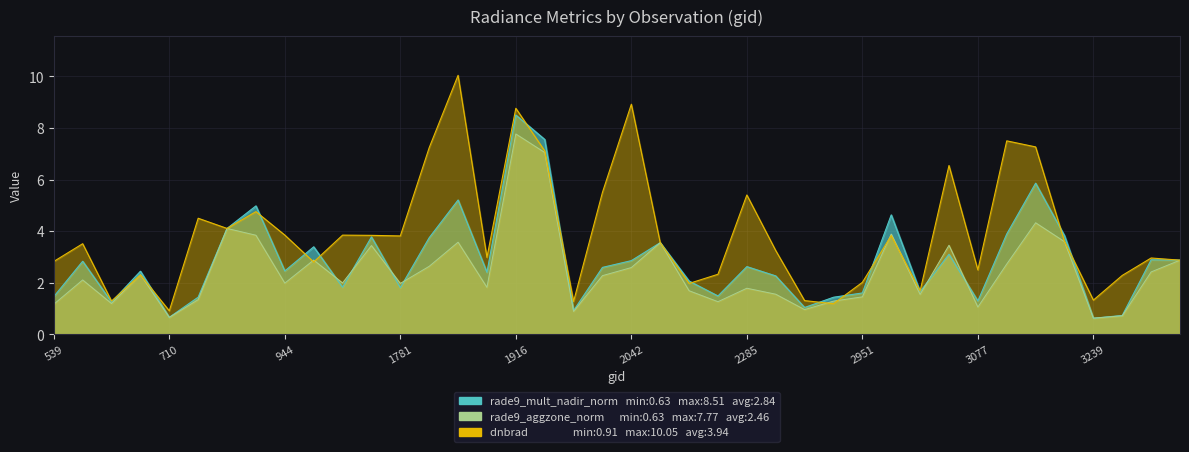

Which has a higher value, 2204 or 2366?

2204